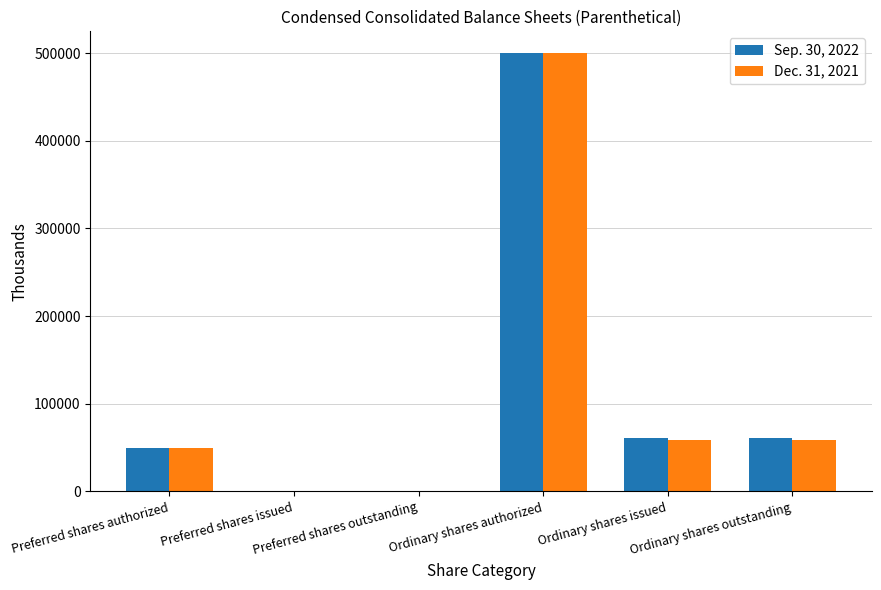

What is the maximum value shown in the chart?

500000